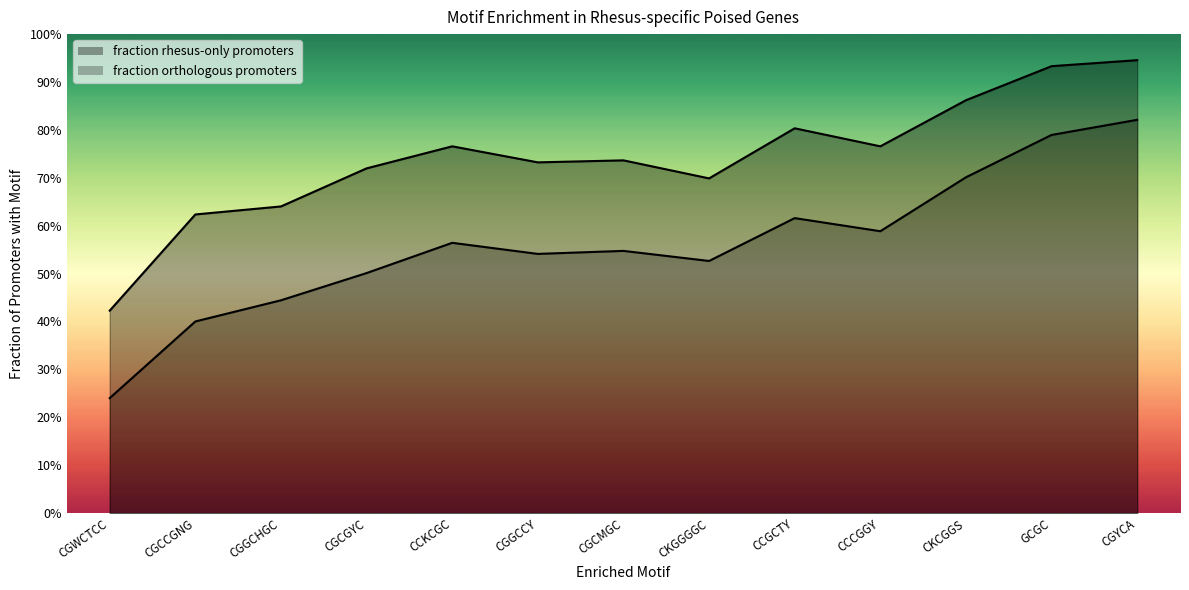

Reading left to right, list all the values displayed in this chart.

fraction rhesus-only promoters: CGWCTCC=0.4	CGCCGNG=0.6	CGGCHGC=0.6	CGCGYC=0.7	CCKCGC=0.8	CGGCCY=0.7	CGCMGC=0.7	CKGGGGC=0.7	CCGCTY=0.8	CCCGGY=0.8	CKCGGS=0.9	GCGC=0.9	CGYCA=0.9
fraction orthologous promoters: CGWCTCC=0.2	CGCCGNG=0.4	CGGCHGC=0.4	CGCGYC=0.5	CCKCGC=0.6	CGGCCY=0.5	CGCMGC=0.5	CKGGGGC=0.5	CCGCTY=0.6	CCCGGY=0.6	CKCGGS=0.7	GCGC=0.8	CGYCA=0.8